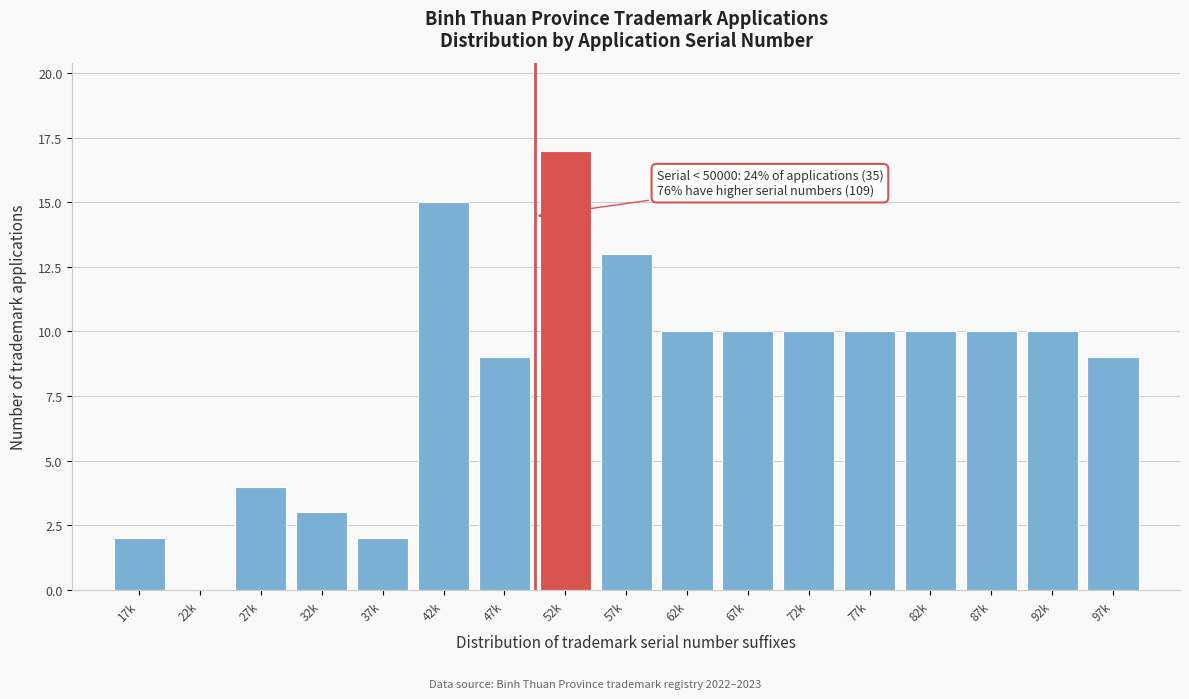

Reading left to right, transcribe all the data shown in this chart.

17k=2	22k=0	27k=4	32k=3	37k=2	42k=15	47k=9	52k=17	57k=13	62k=10	67k=10	72k=10	77k=10	82k=10	87k=10	92k=10	97k=9